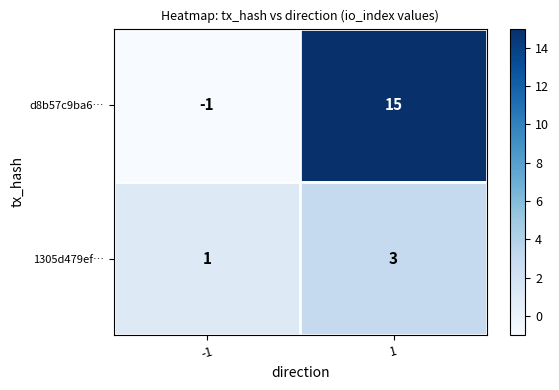

Between -1 and 1, which series saw the biggest shift?

d8b57c9ba6…